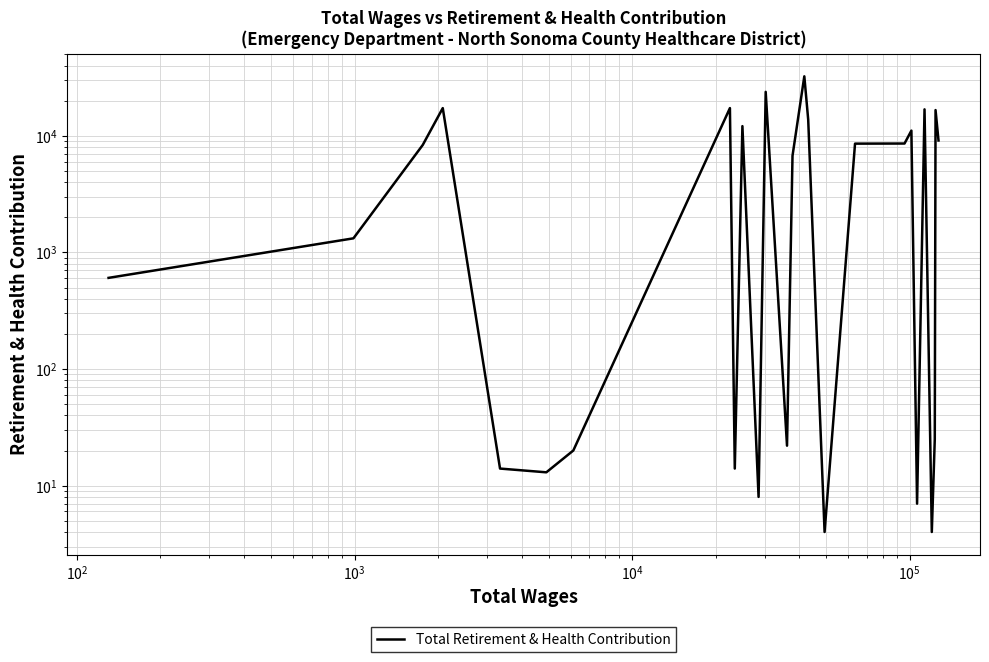

What is the sum of all values?

204754